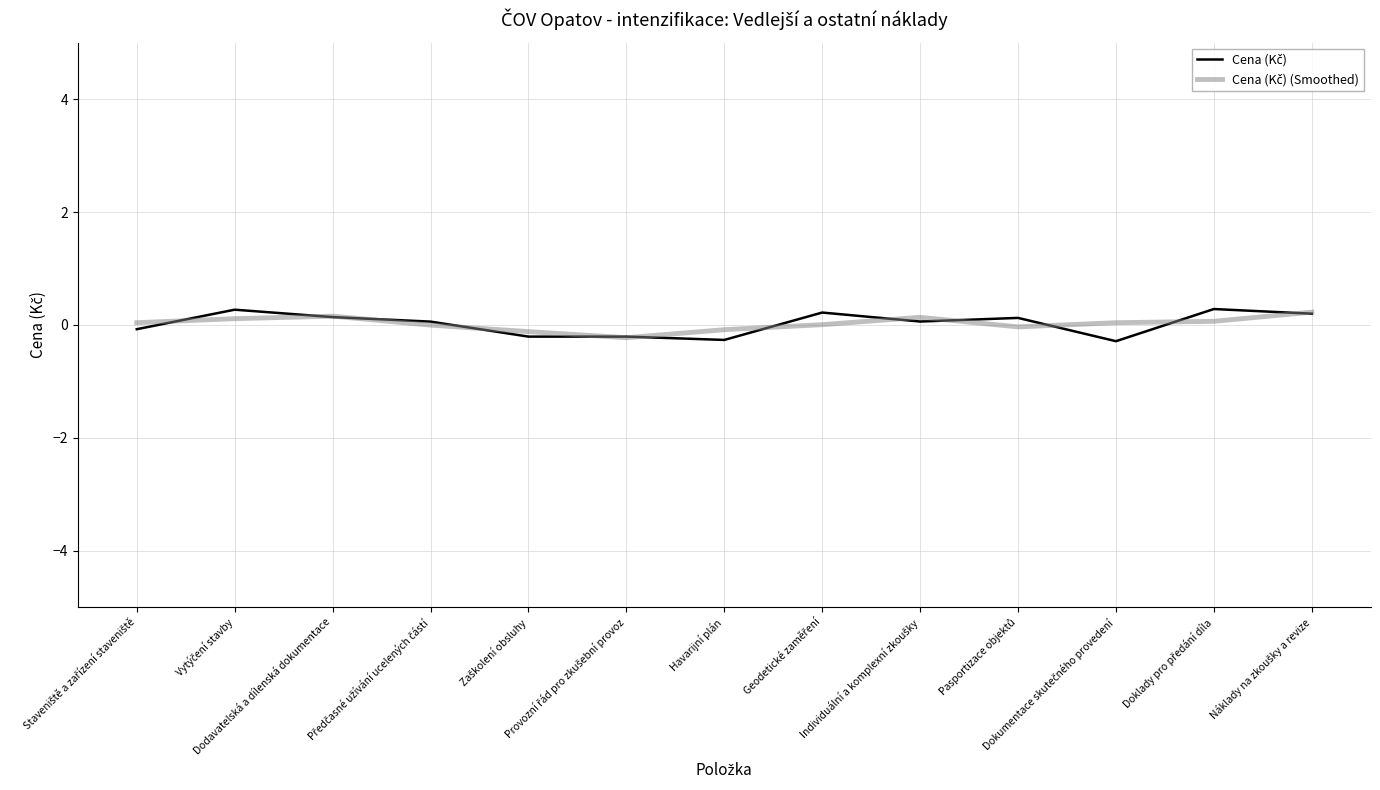

What is the smallest value displayed?

-0.3